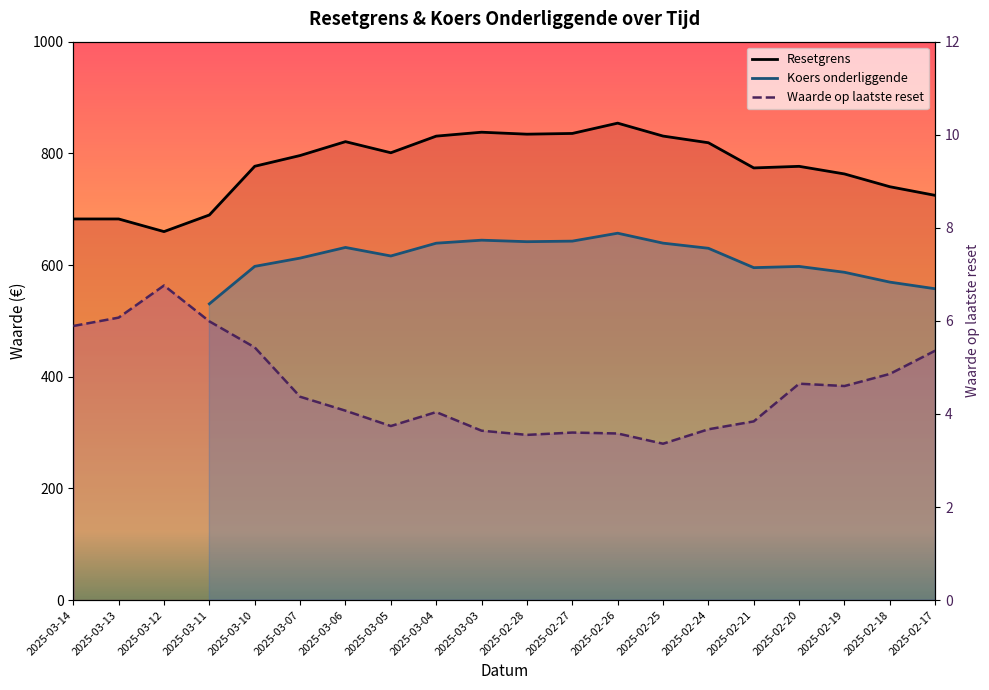

In Koers onderliggende, how many points are lower than both neighbors (excluding endpoints)?

3